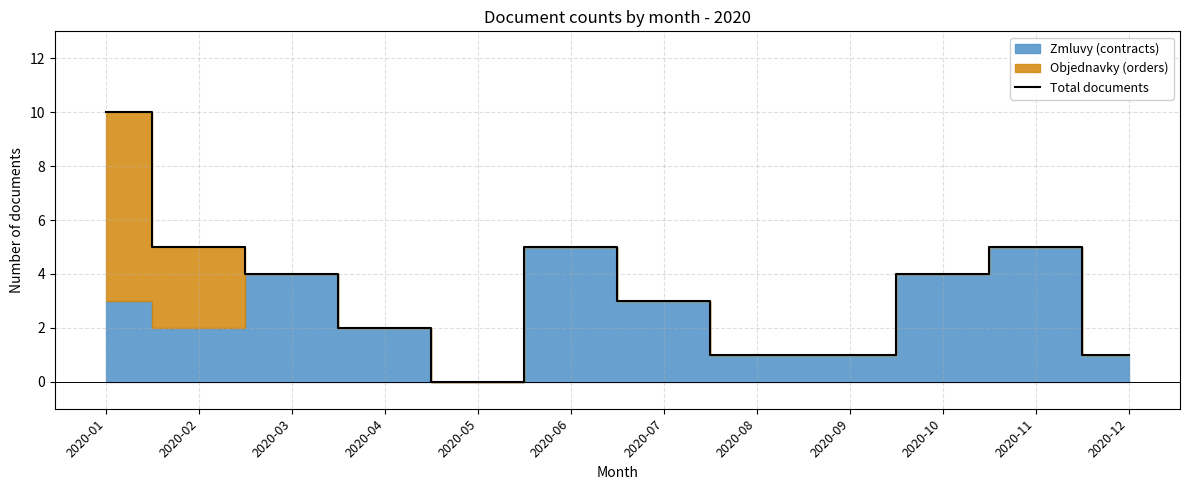

What is the difference between the maximum and minimum values?

10